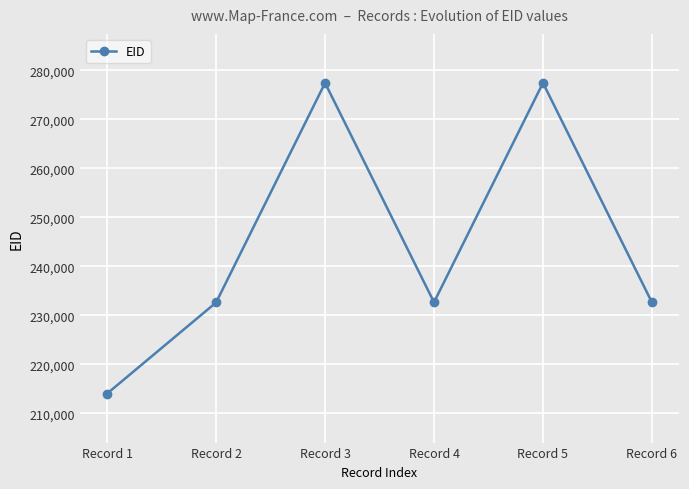

The value at Record 5 is 277408. True or false?

True